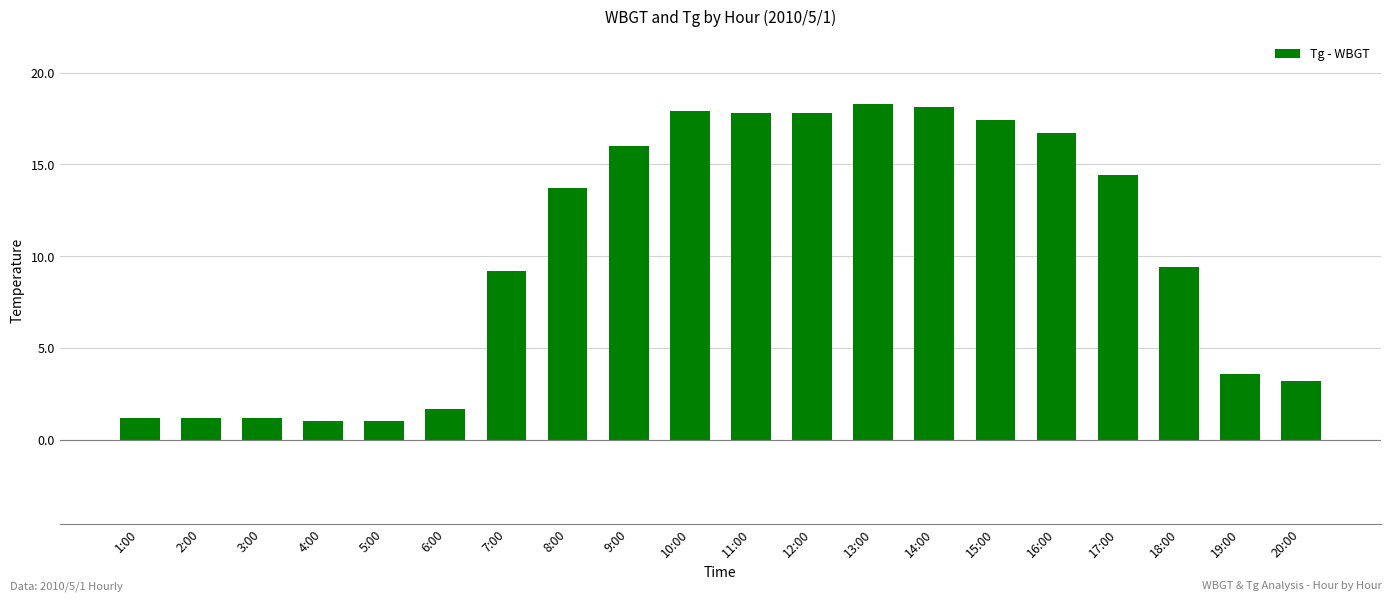

What is the maximum value shown in the chart?

18.3